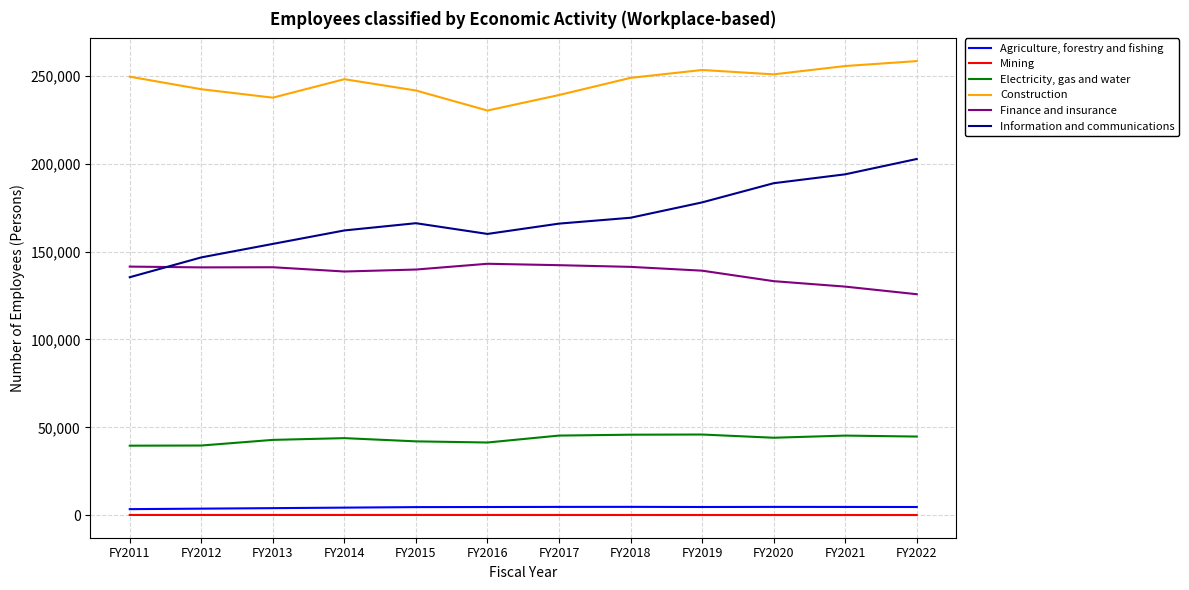

Is it true that Information and communications equals 146681 at FY2012?

True